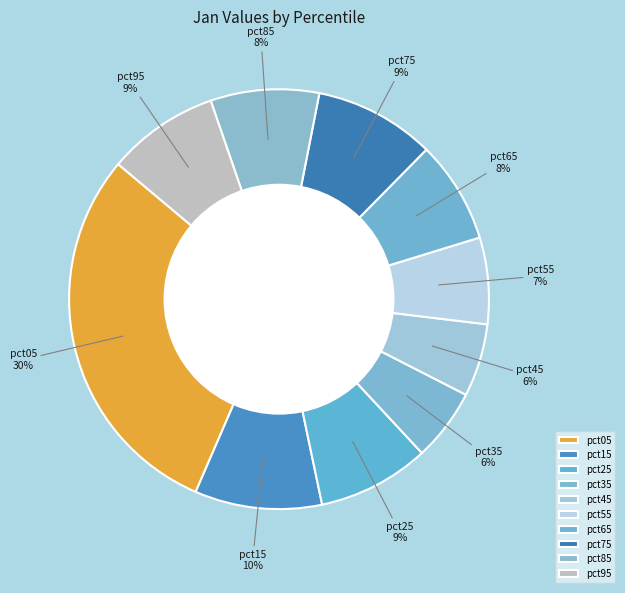

To the nearest percent, what is the difference between the largest and smallest slice percentages?

24%